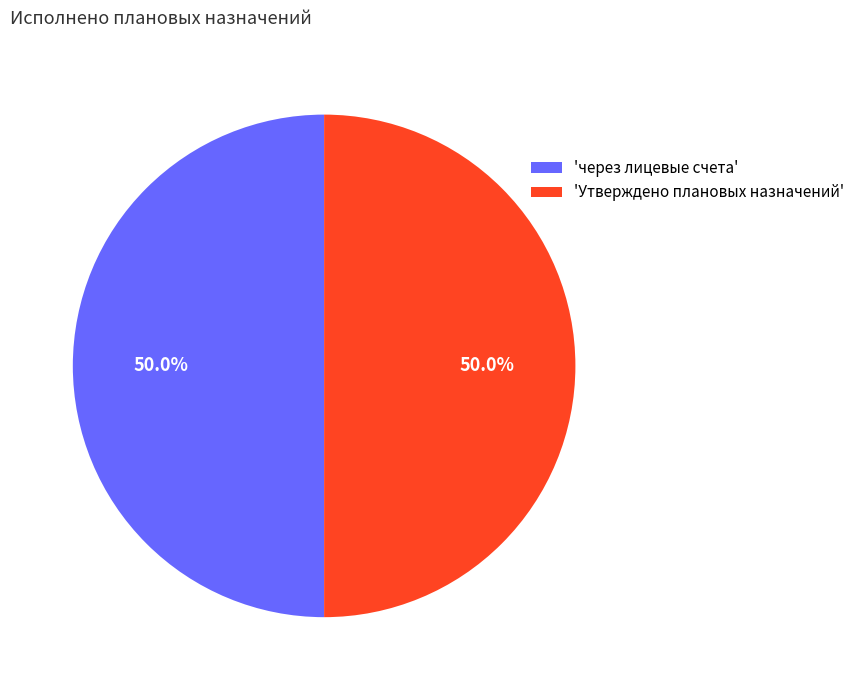

What is the total percentage of 'через лицевые счета' and 'Утверждено плановых назначений'?

100.0%